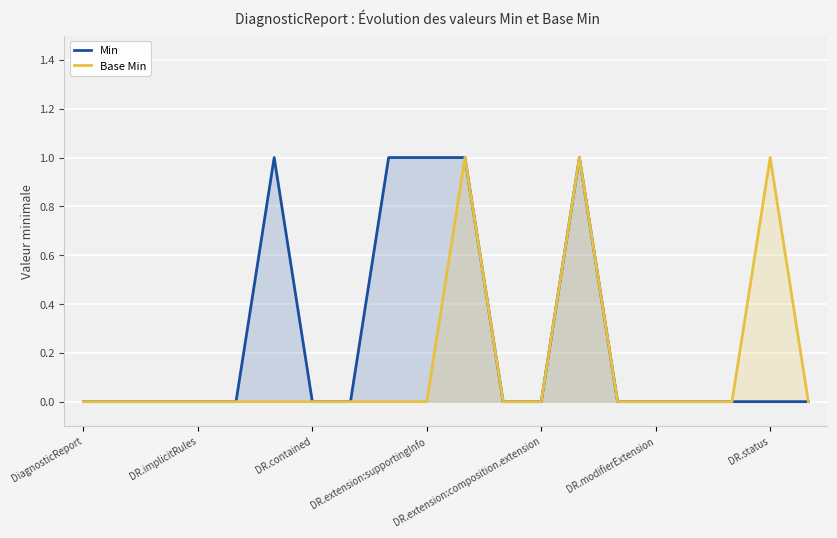

Rank the series by their average value, from highest to lowest.

Min, Base Min